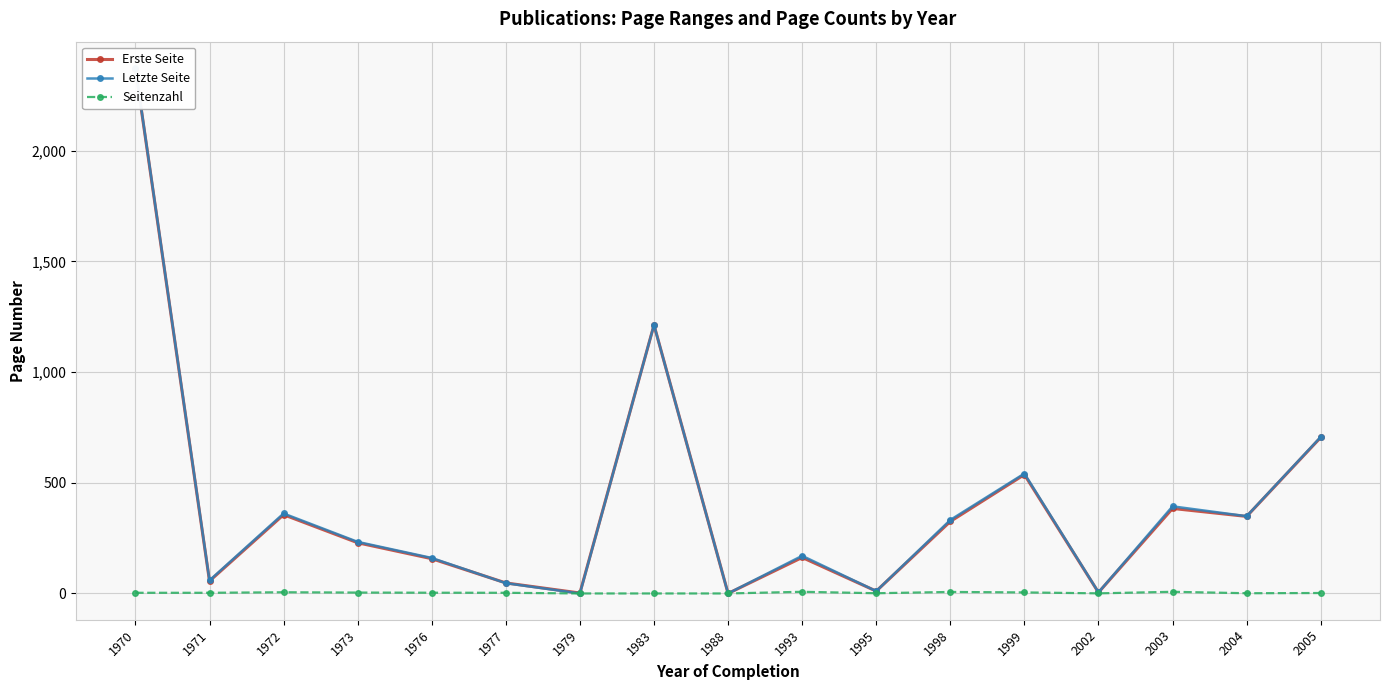

How many interior local peaks does the Letzte Seite series have?

5